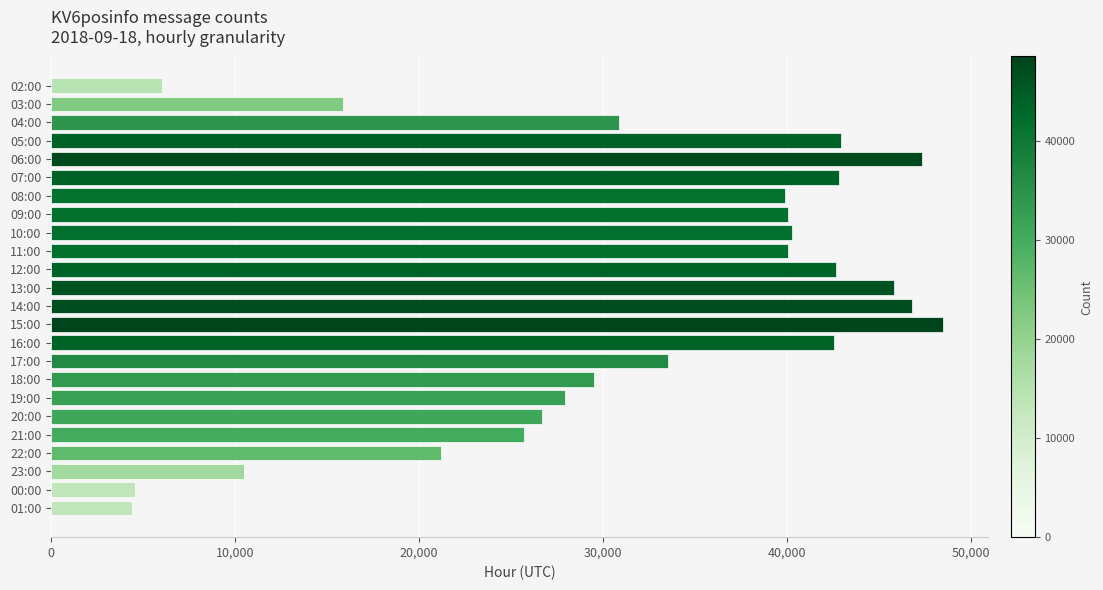

What is the sum of all values?

756240